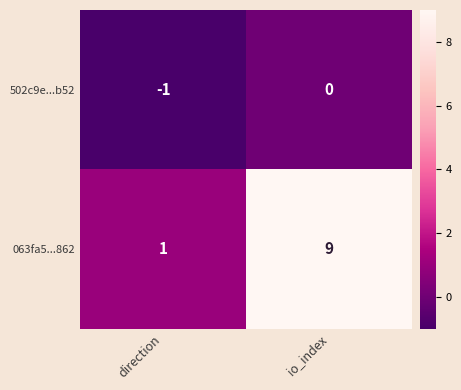

What is the spread (max minus min) of values at io_index?

9